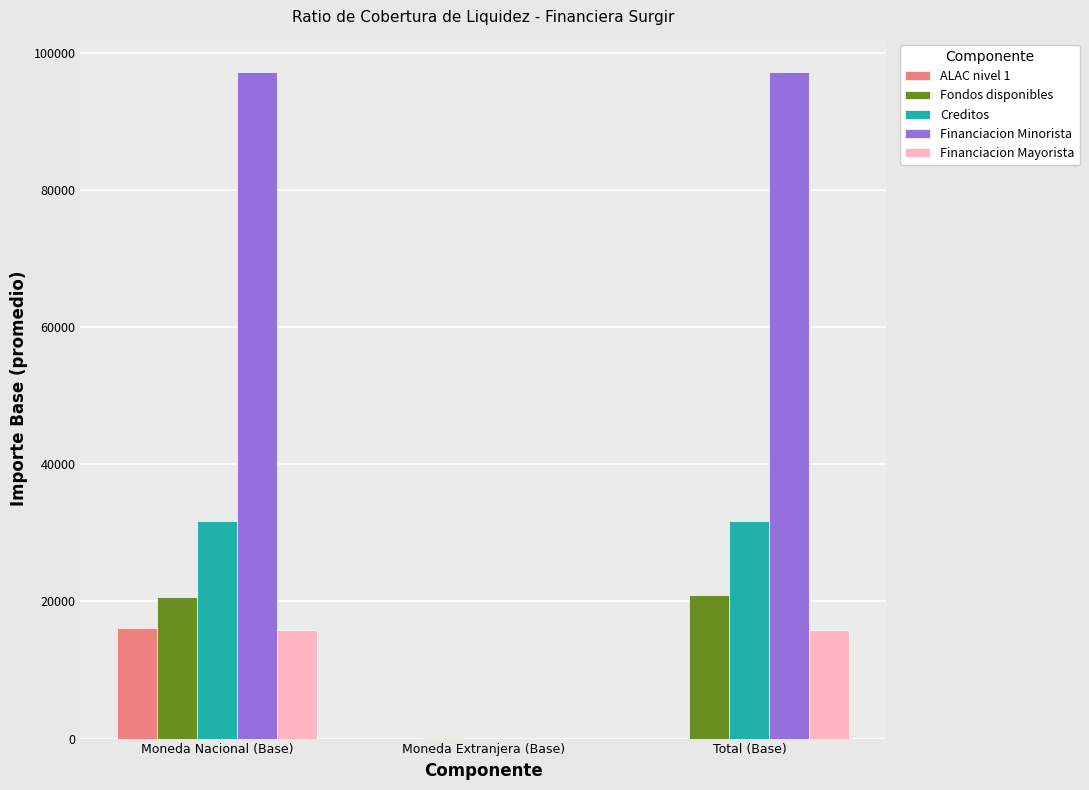

What is the spread (max minus min) of values at Moneda Nacional (Base)?

81412.5